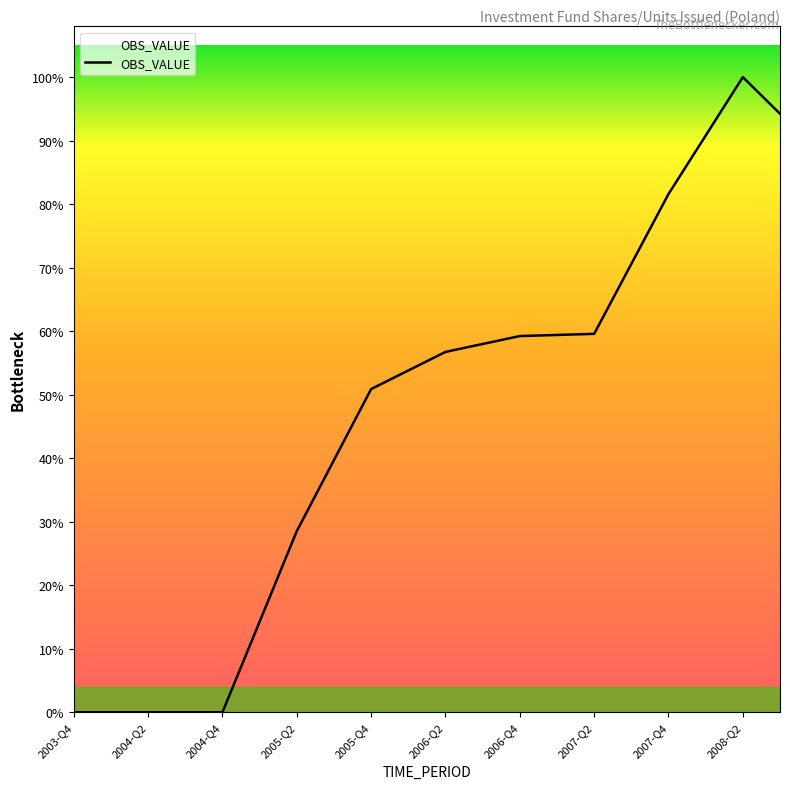

True or false: the data has more than 2 interior local peaks.

False